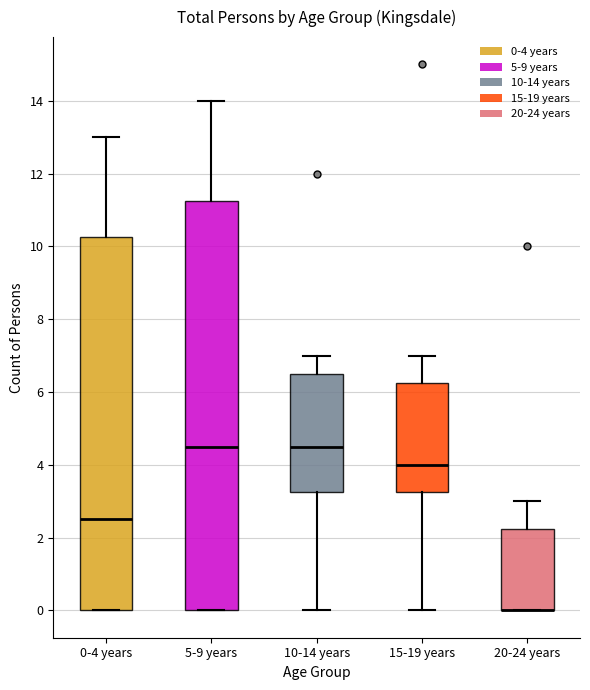

Reading left to right, transcribe this box plot: for each box, give where its median line is, the range the box spans, and where its two whiskers end, as read against the y-axis. The values are not printed on the chart, so give them approximately, as read against the axis.

0-4 years: median 2.6, box 0.0 to 10.2, whiskers 0.0 to 13.0
5-9 years: median 4.6, box 0.0 to 11.2, whiskers 0.0 to 14.0
10-14 years: median 4.6, box 3.2 to 6.6, whiskers 0.0 to 7.0
15-19 years: median 4.0, box 3.2 to 6.2, whiskers 0.0 to 7.0
20-24 years: median 0.0 (drawn on the box's lower edge), box 0.0 to 2.2, whiskers 0.0 to 3.0